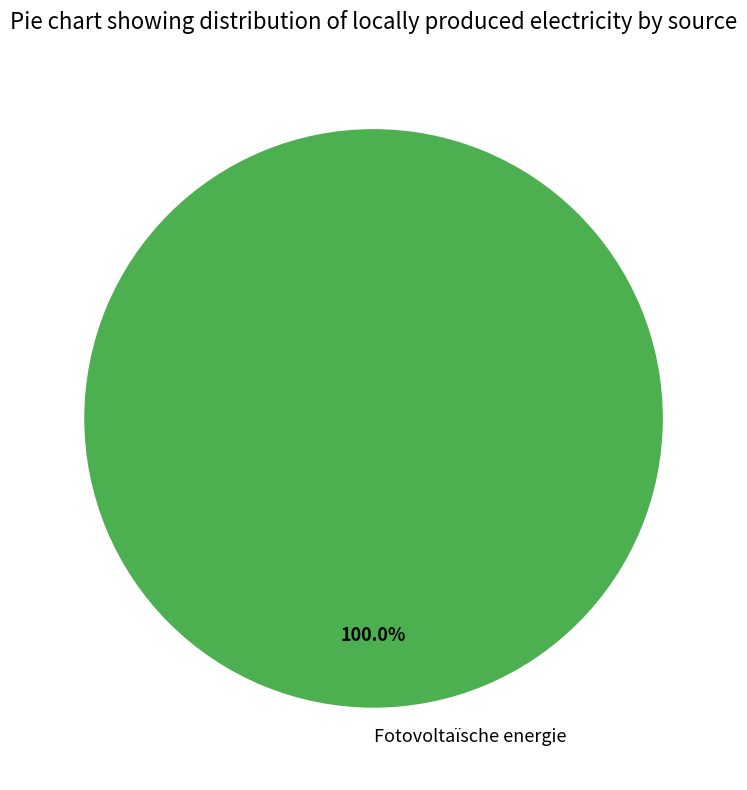

Is there a majority slice in this chart?

Yes